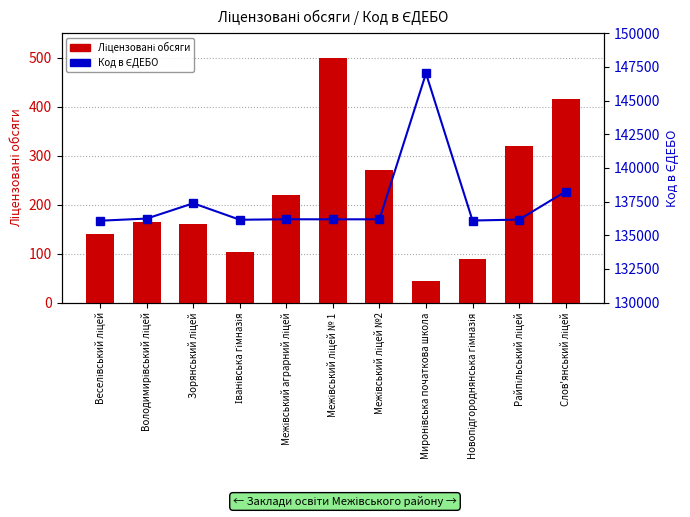

What are all the series names shown in the legend?

Ліцензовані обсяги, Код в ЄДЕБО